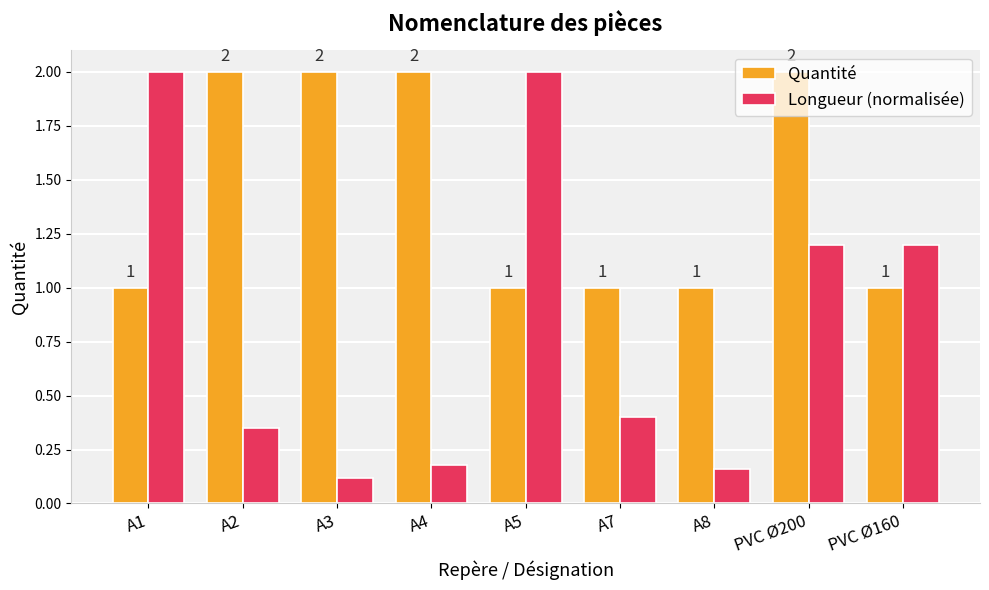

Which series changed the most between A2 and A7?

Quantité